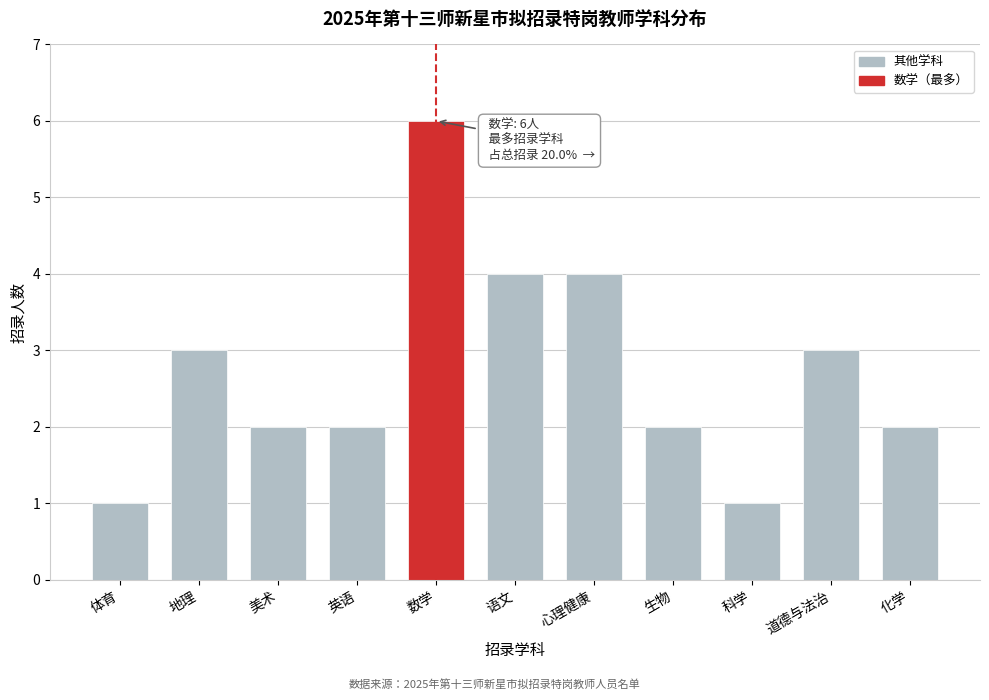

Reading right to left, transcribe all the data shown in this chart.

化学=2	道德与法治=3	科学=1	生物=2	心理健康=4	语文=4	数学=6	英语=2	美术=2	地理=3	体育=1